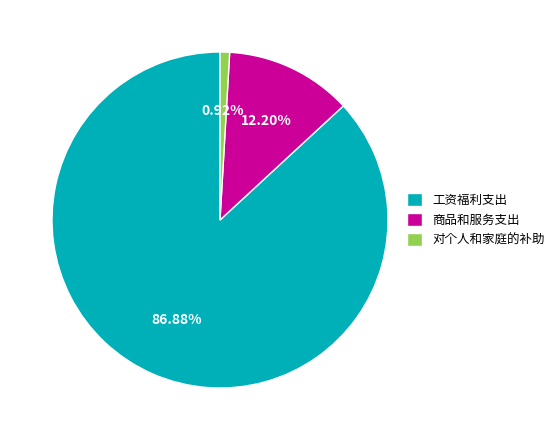

Which has a higher value, 商品和服务支出 or 对个人和家庭的补助?

商品和服务支出